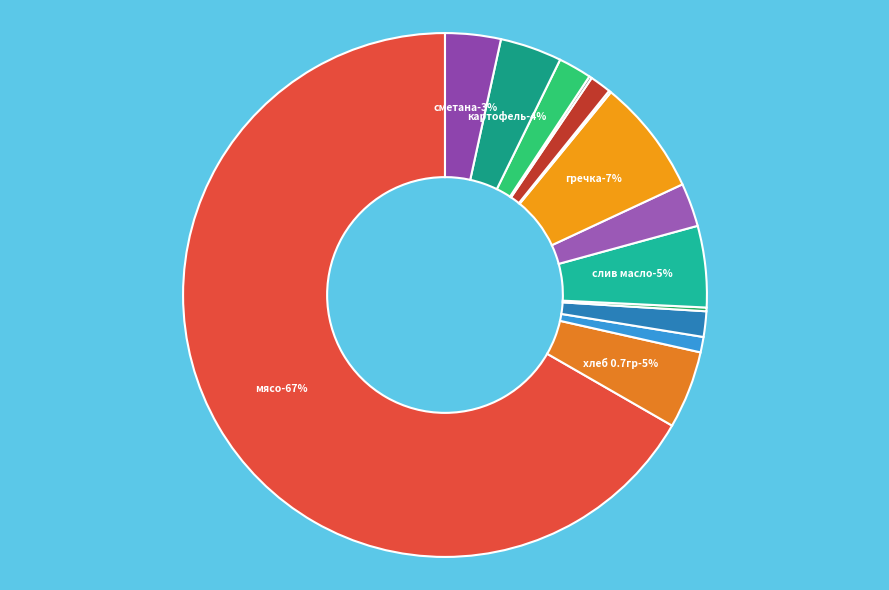

Does any single category account for the majority?

Yes